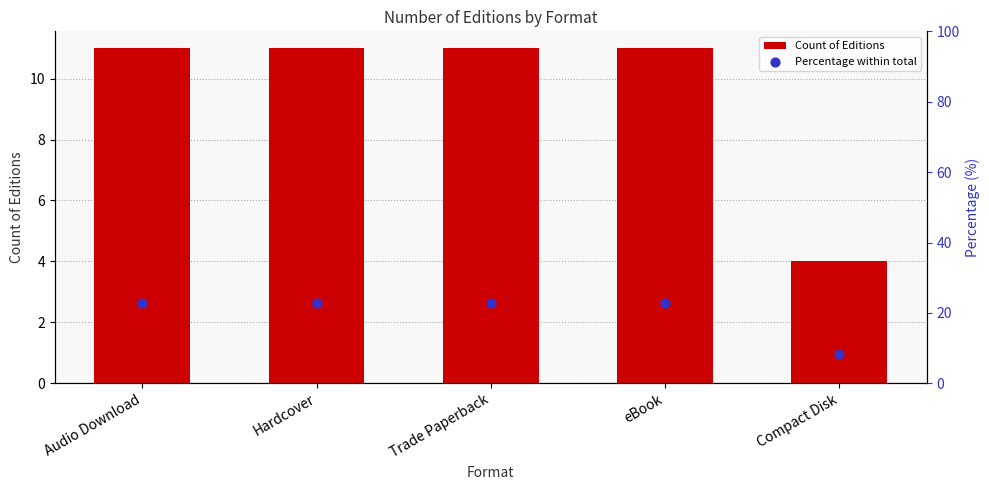

At how many categories does at least one series exceed 17?

4